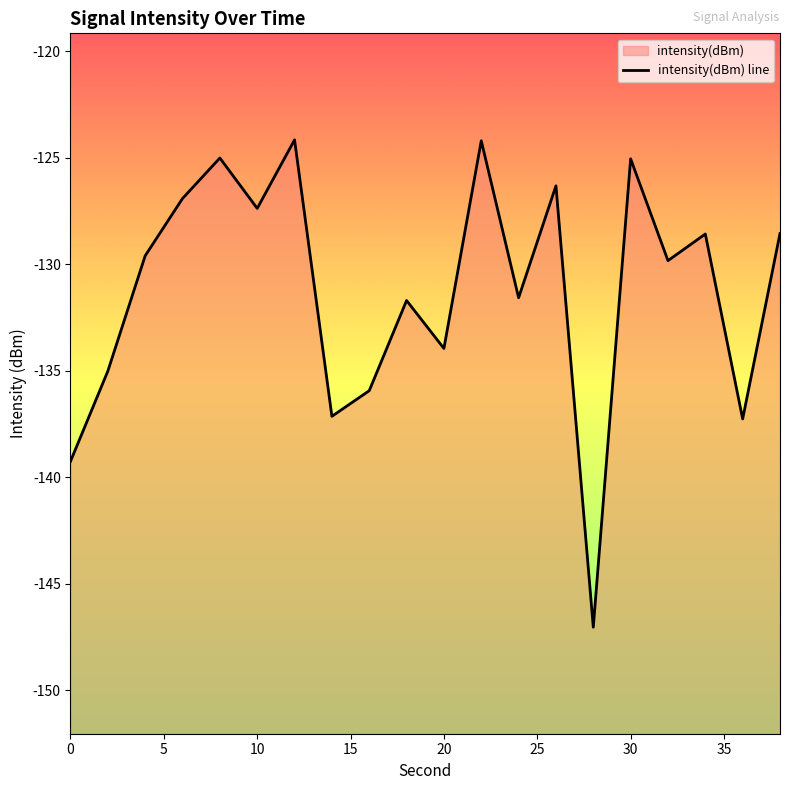

How many points are lower than both their immediate neighbors (excluding endpoints)?

7